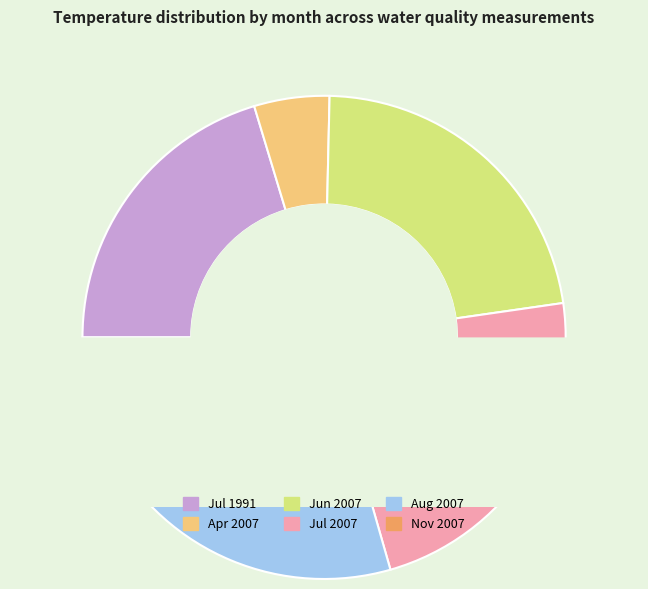

How many slices are in this pie chart?

6